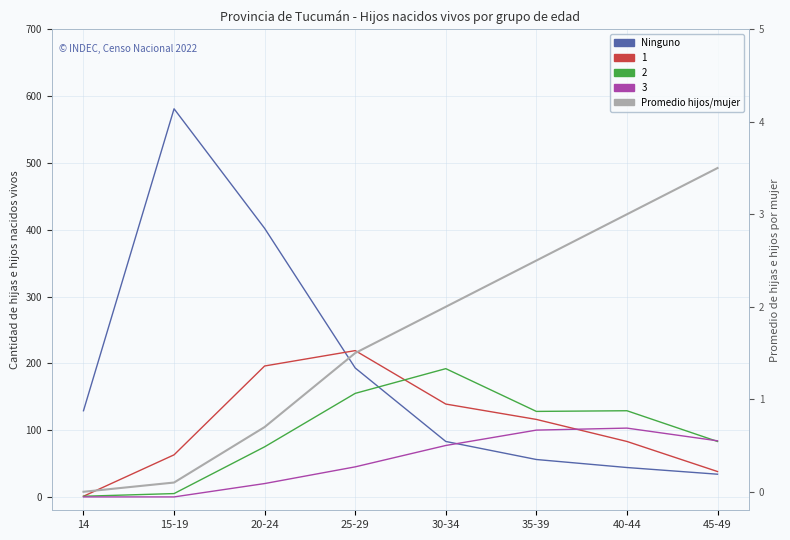

What is the spread (max minus min) of values at 35-39?

53.5